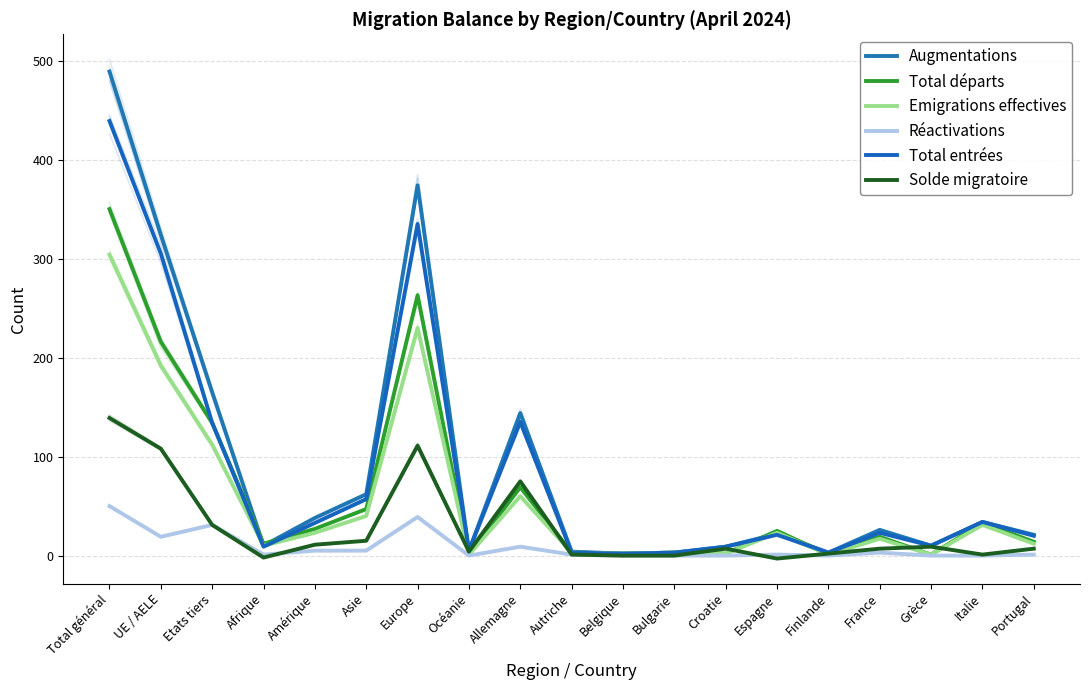

Read the Augmentations value at Europe, to the nearest 5.

375